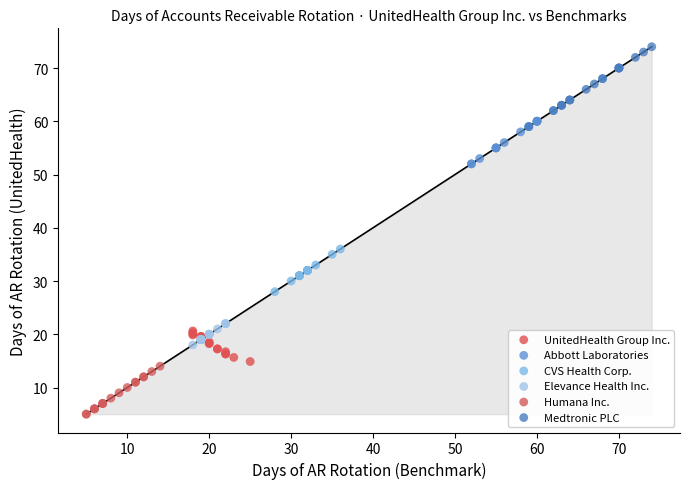

Which series contains the highest Y value?

Medtronic PLC